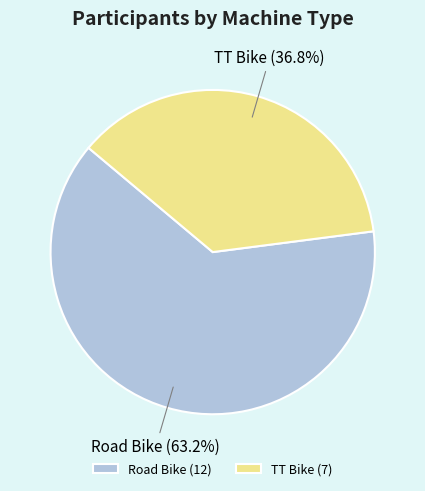

To the nearest percent, what is the difference between the TT Bike and Road Bike slice percentages?

26%